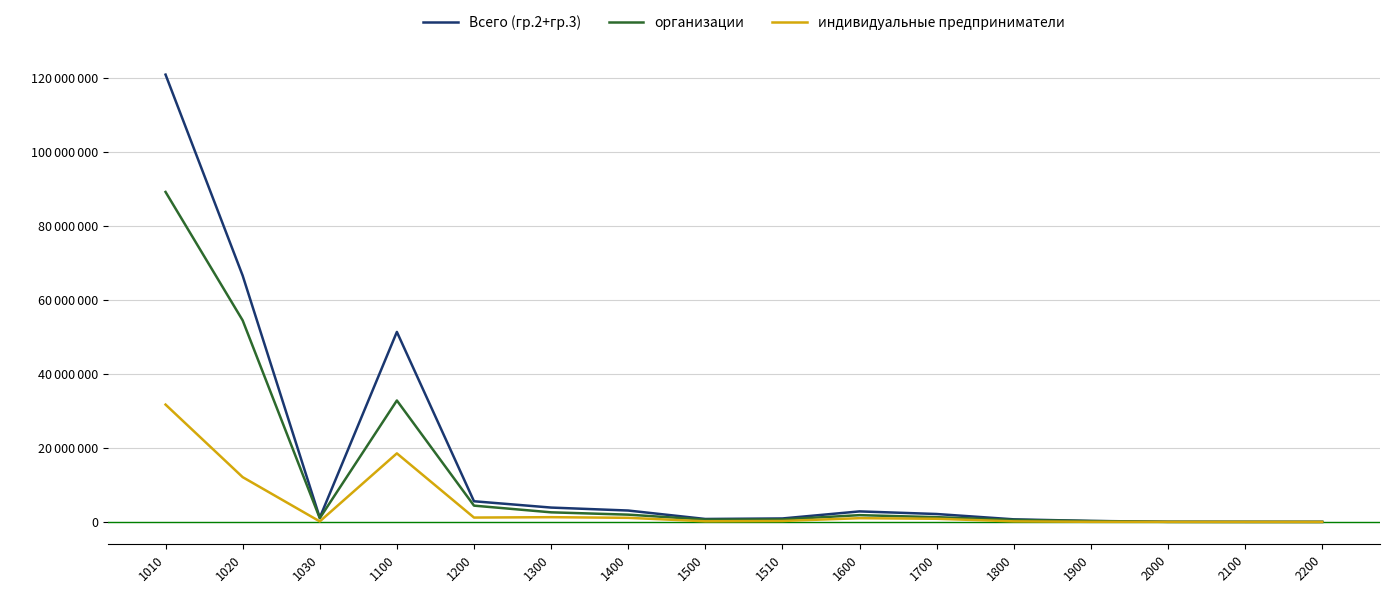

What is the value of the организации point at the 15th from the left?

11216